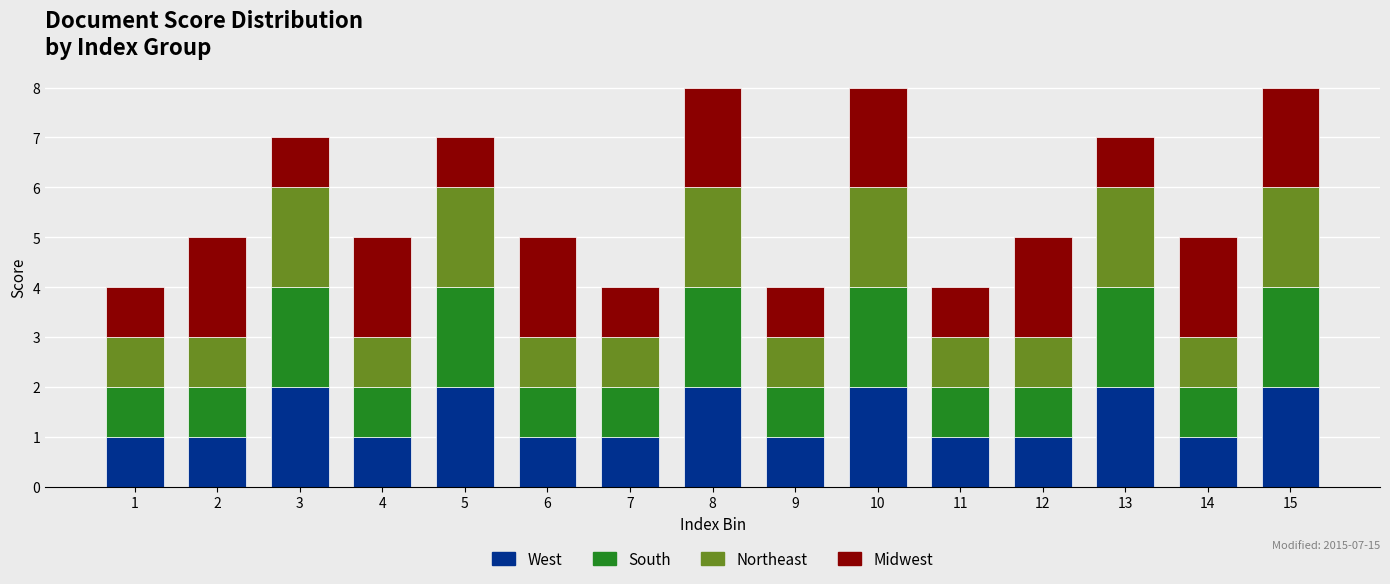

Is it true that West equals 1 at 3?

False